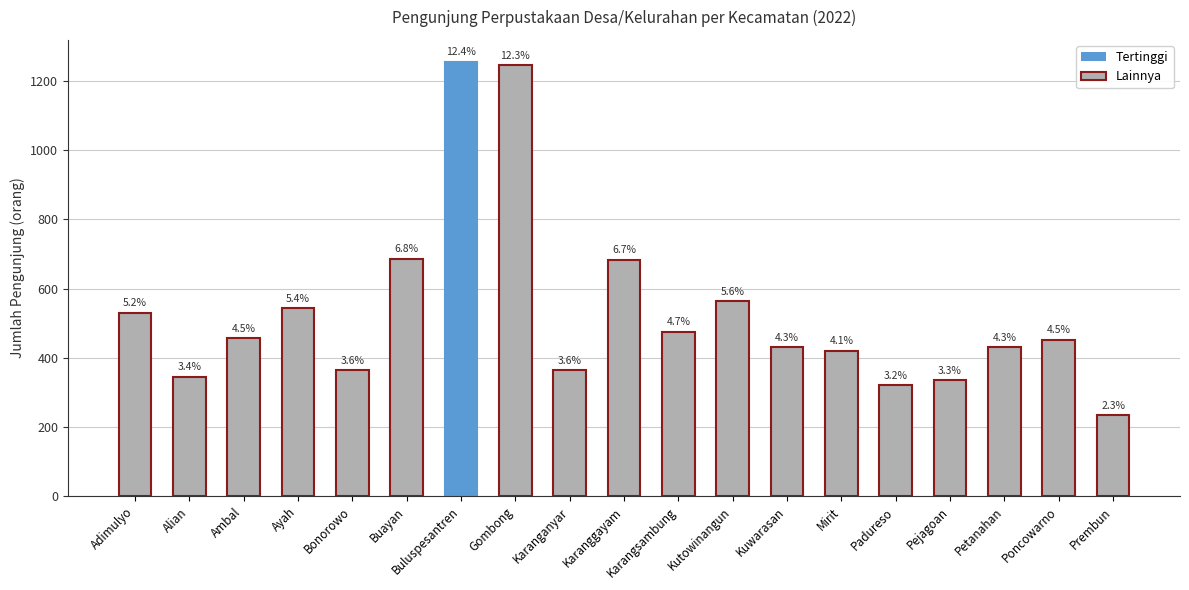

Does the chart contain any negative values?

No